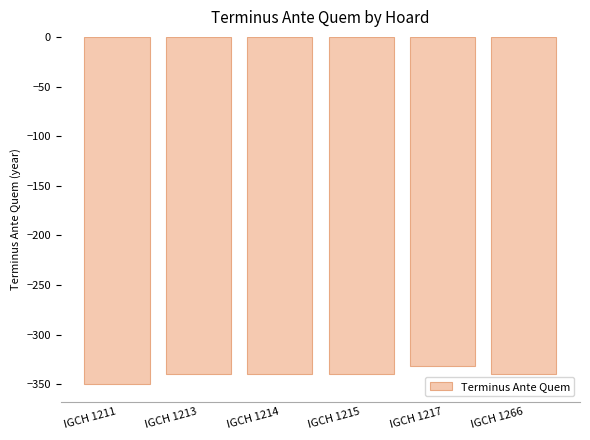

What value does the data have at IGCH 1217?

-332